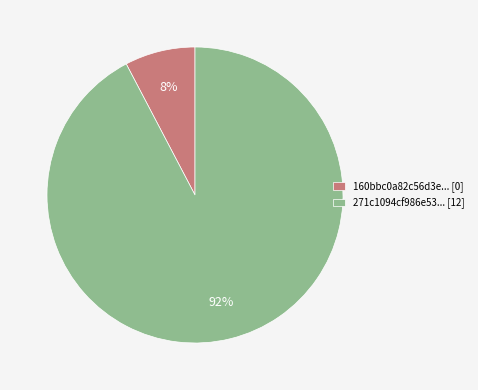

To the nearest percent, what is the combined percentage of 271c1094cf986e53... [12] and 160bbc0a82c56d3e... [0]?

100%